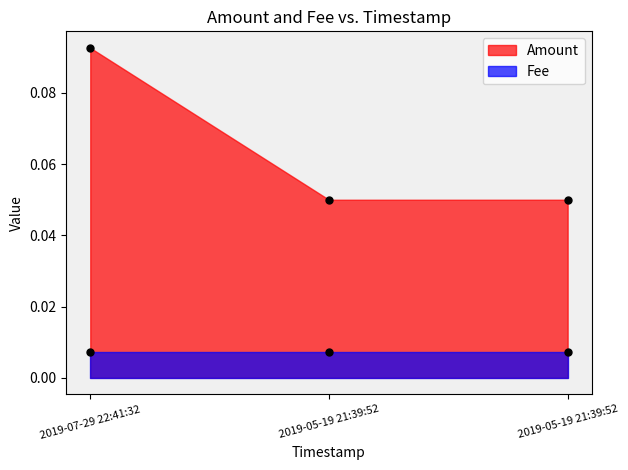

Which label corresponds to the smallest value in the chart?

2019-05-19 21:39:52